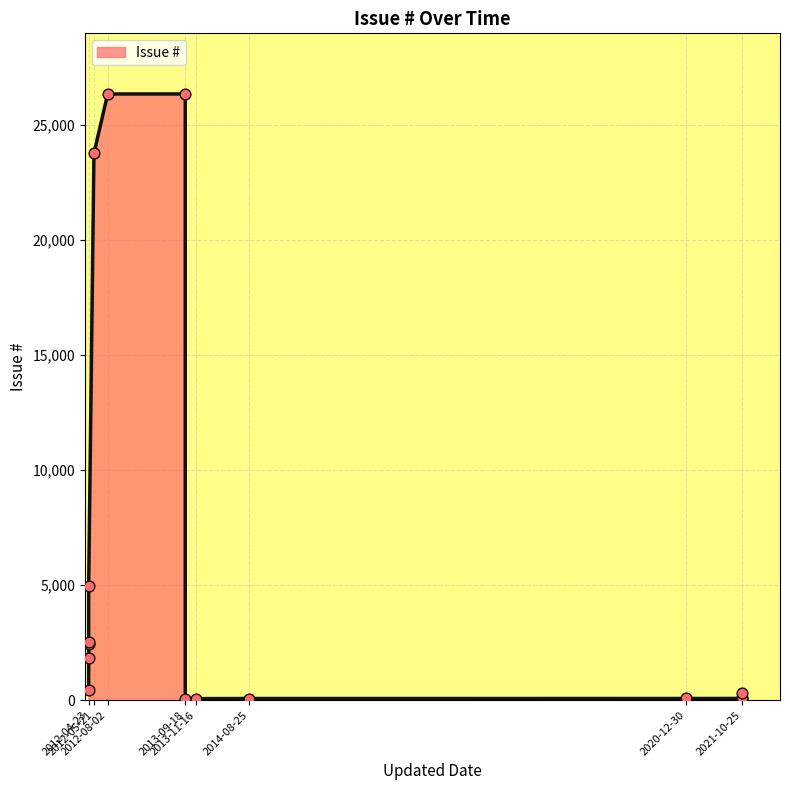

What is the ratio of the value at 2013-09-18 to the value at 2012-05-21?

1.1